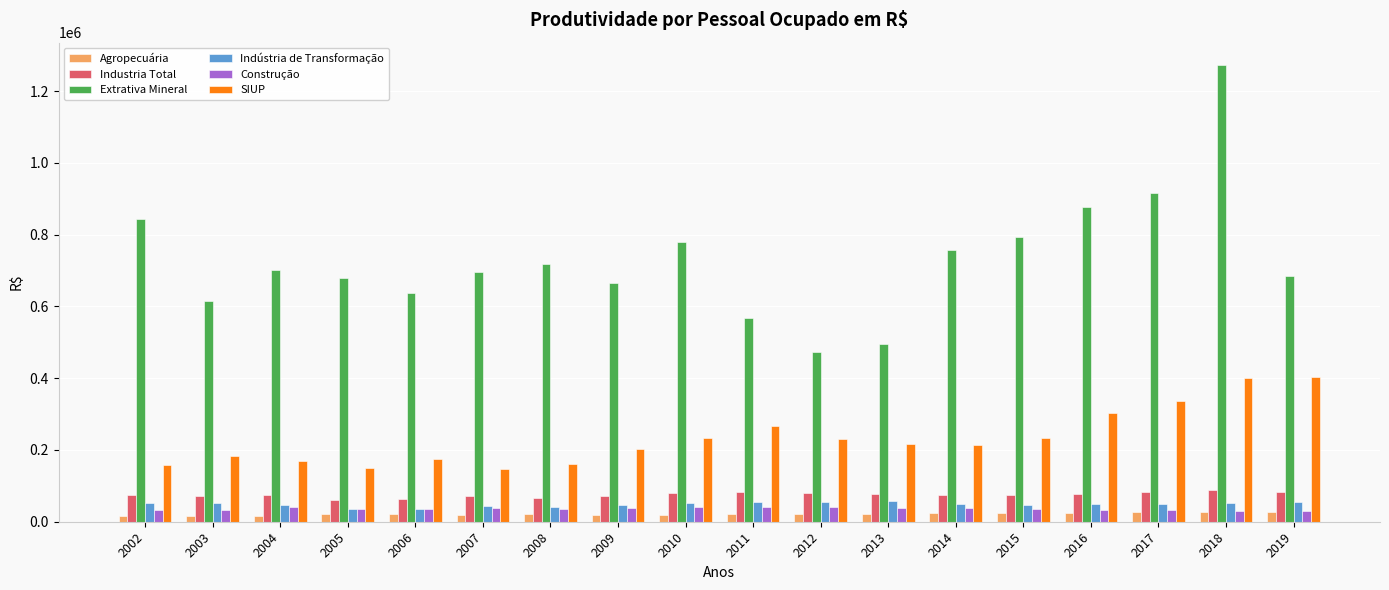

What is the maximum value shown in the chart?

1271651.7